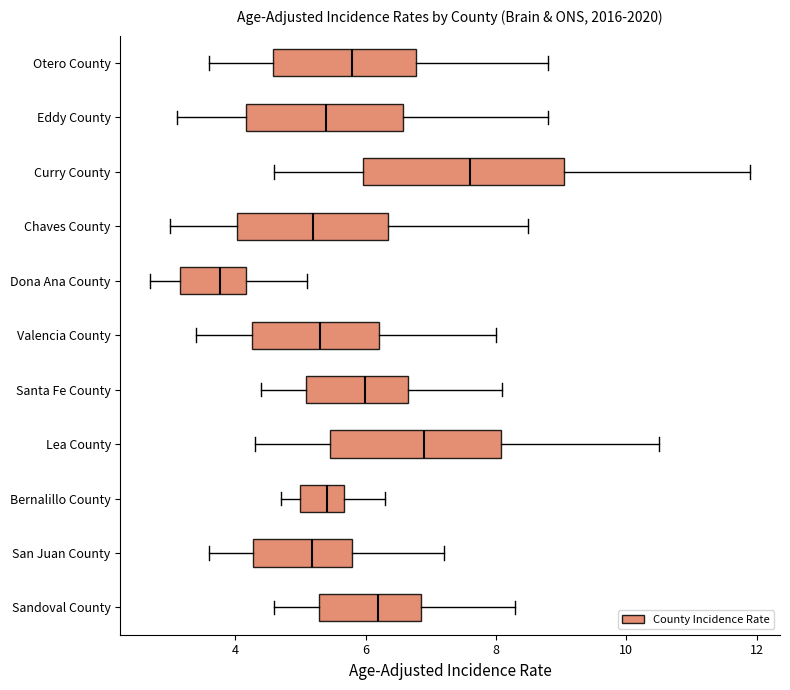

Where does the left whisker of the box for Chaves County end on the x-axis? The values are not printed on the chart, so give them approximately, as read against the axis.

3.0